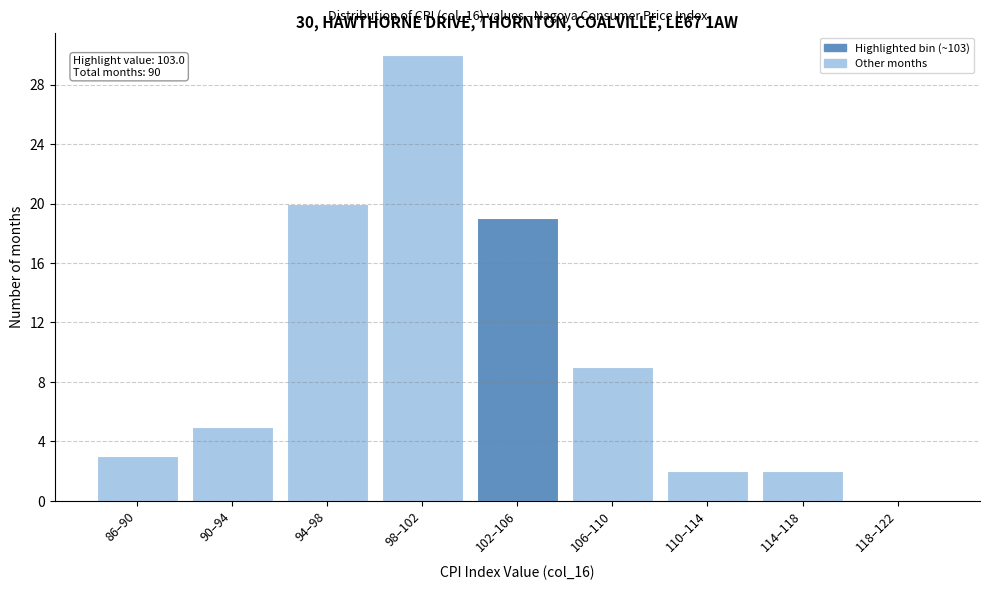

Reading left to right, extract all data points from this chart.

86–90=3	90–94=5	94–98=20	98–102=30	102–106=19	106–110=9	110–114=2	114–118=2	118–122=0